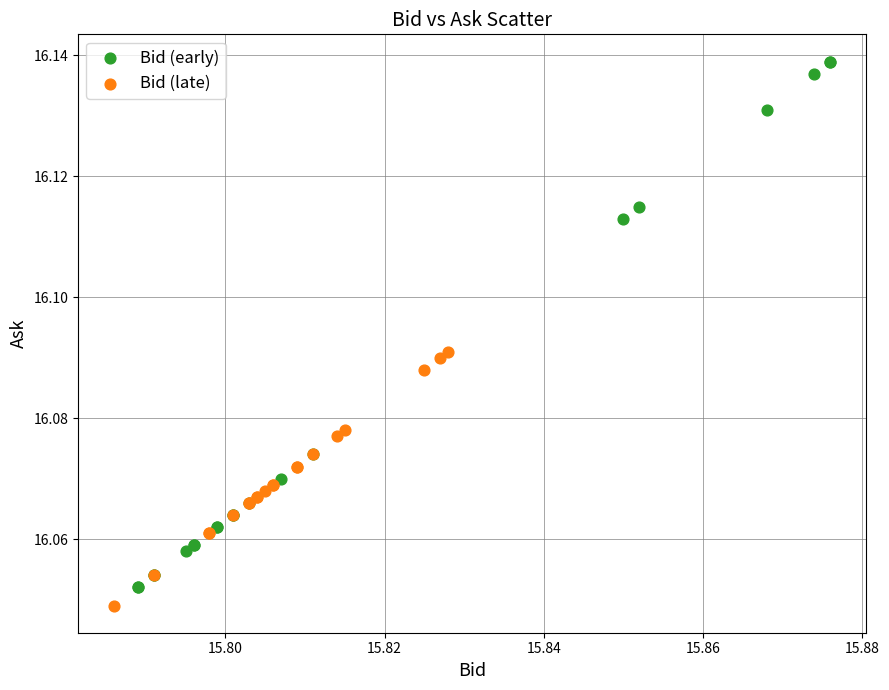

Which series reaches the maximum Y coordinate?

Bid (early)